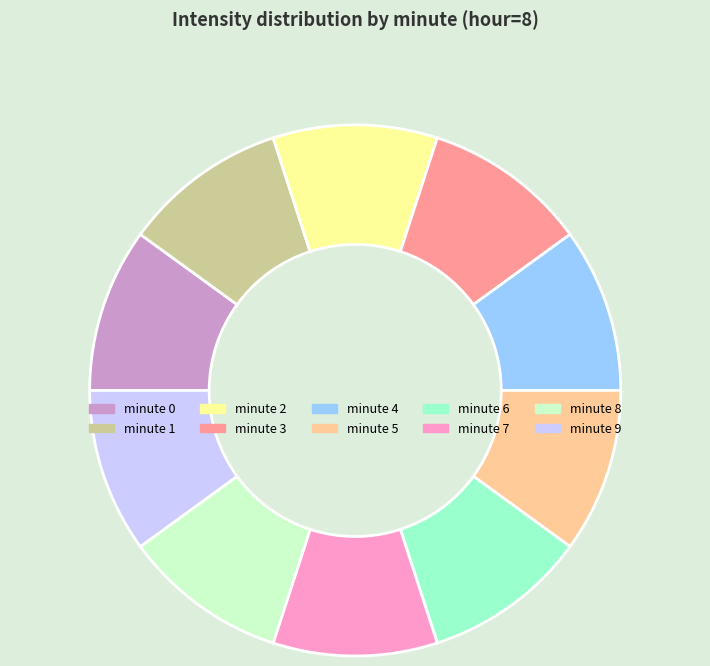

Combined, do minute 6 and minute 1 account for over 50%?

No